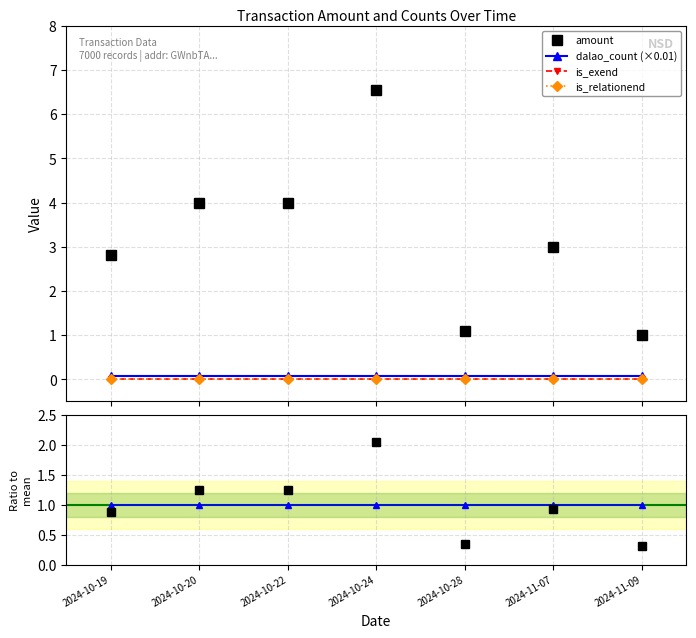

What is the total value across all series at 2024-10-19?

4.8